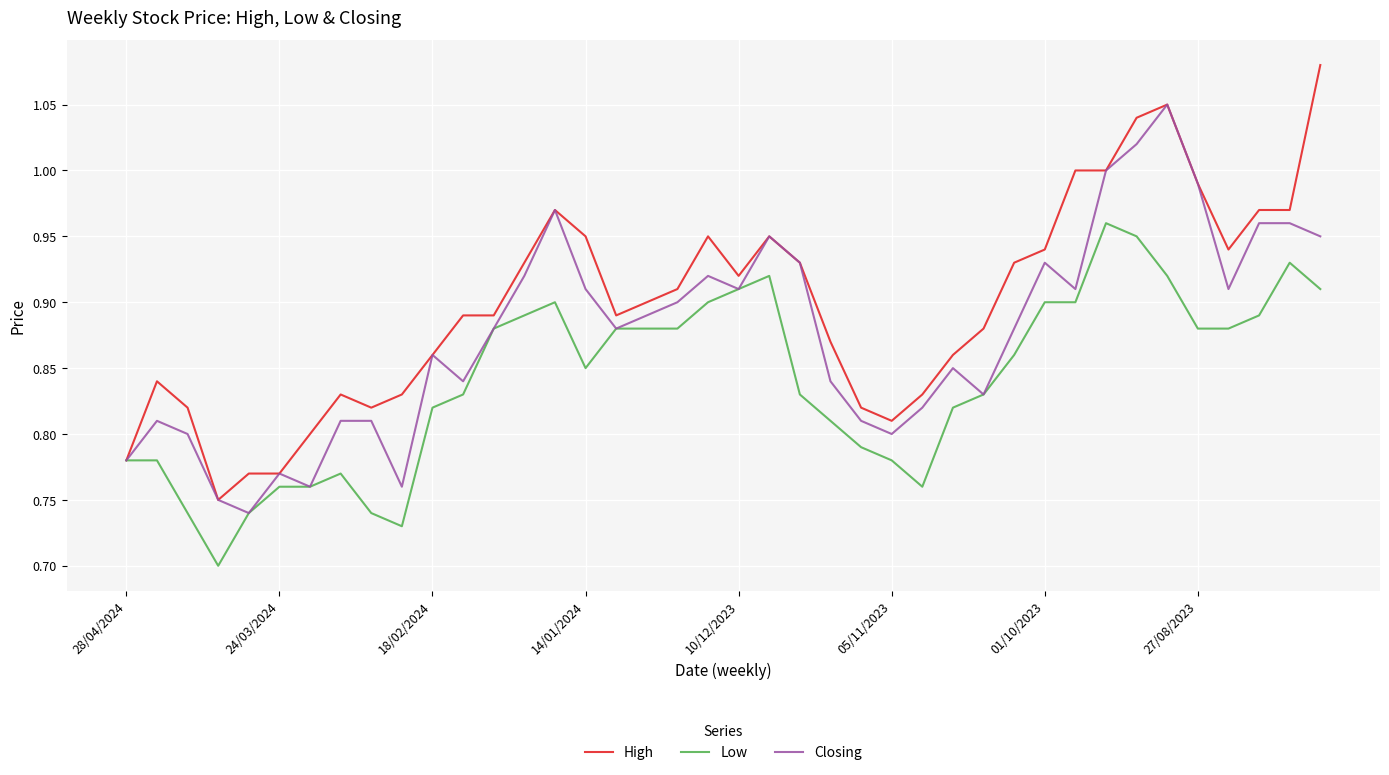

Which series has the largest total across all categories?

High